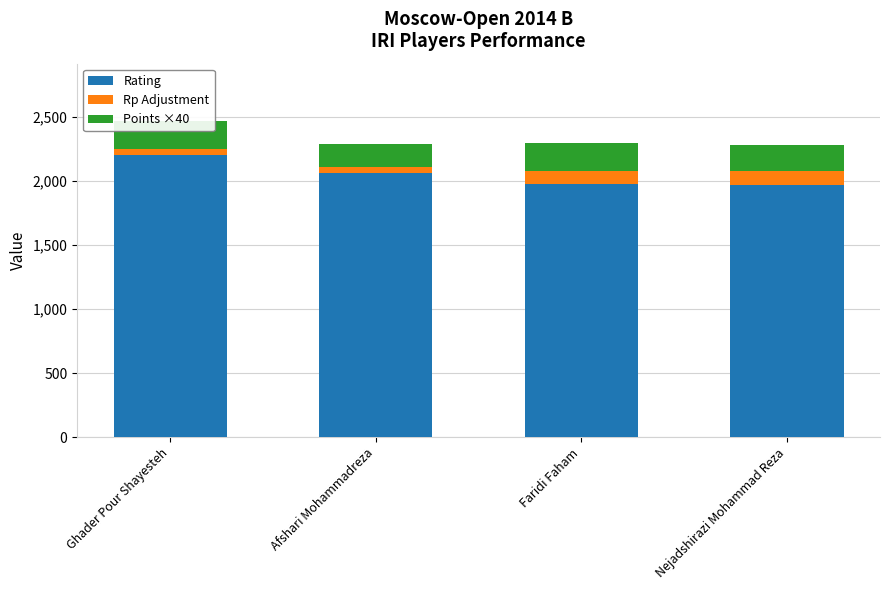

What is the greatest value displayed?

2201